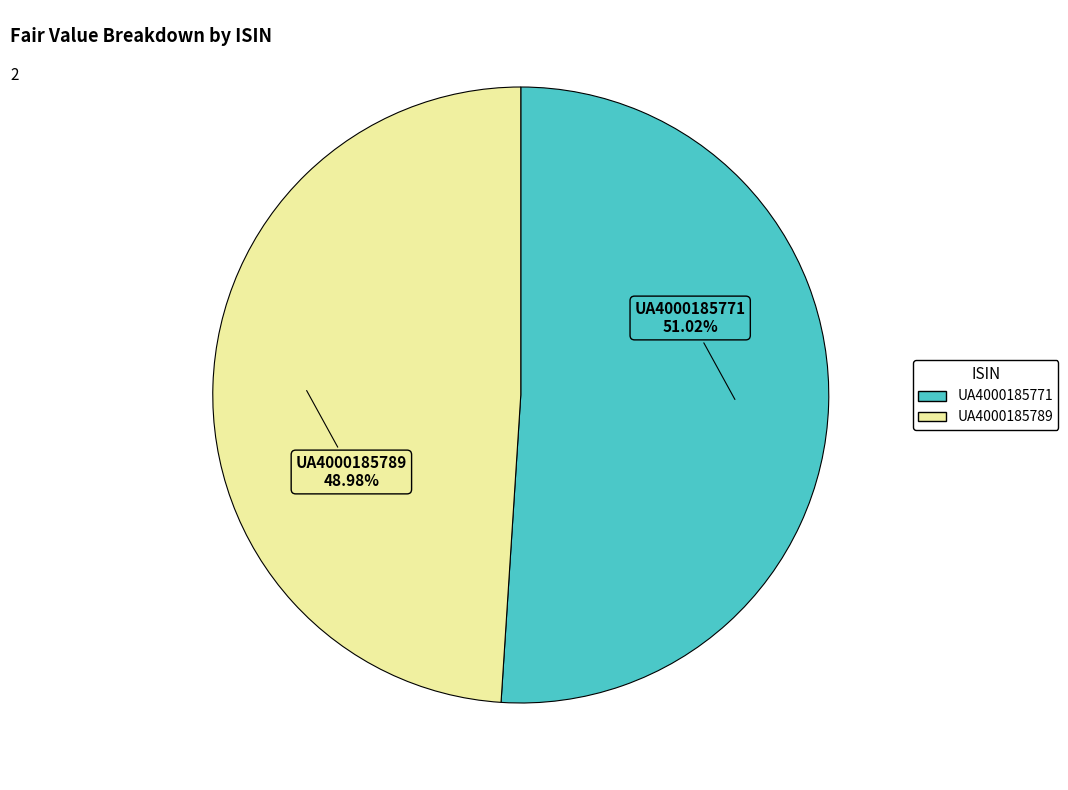

Is it true that UA4000185789 is 59% of the pie?

False